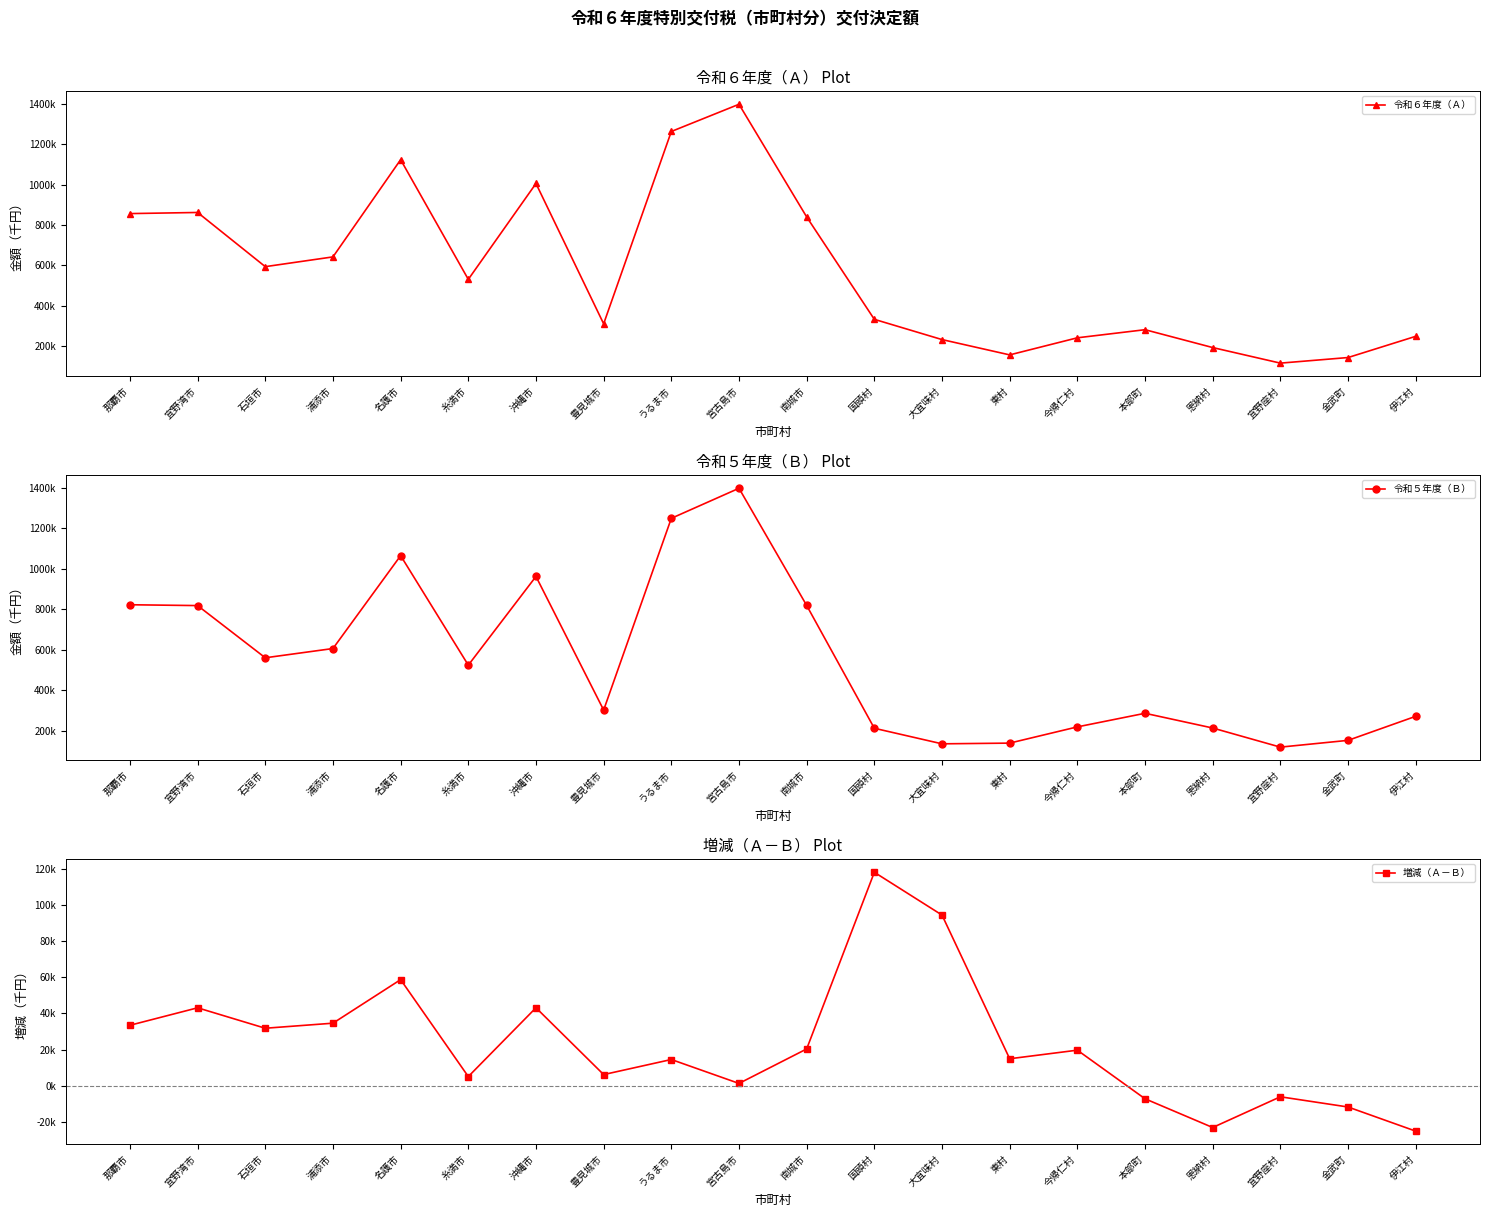

What is the minimum value shown in the chart?

-25156